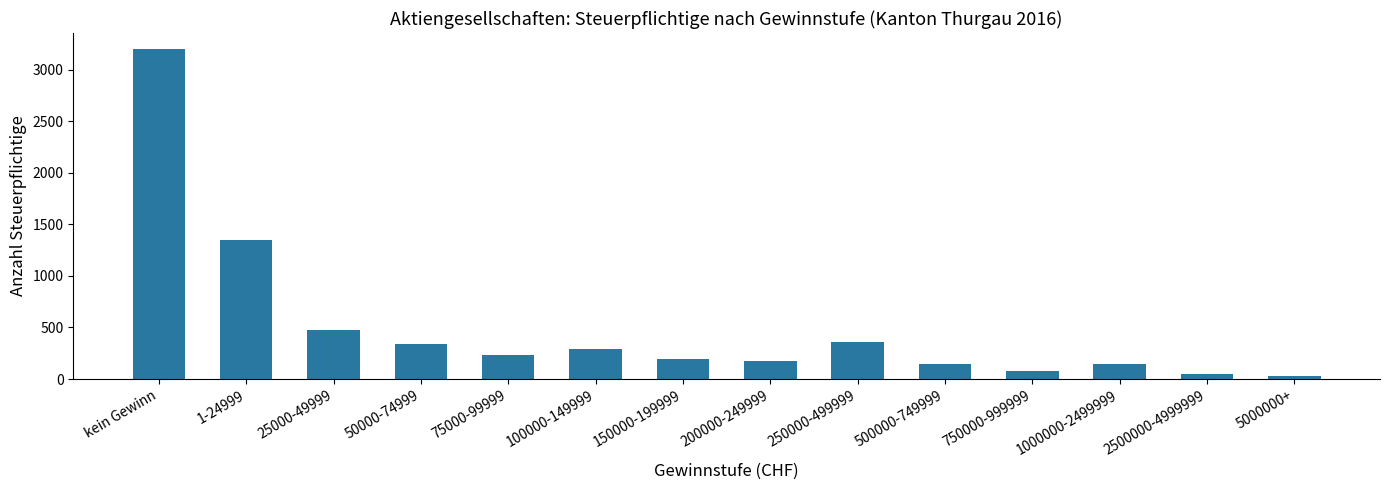

Which label corresponds to the largest value in the chart?

kein Gewinn